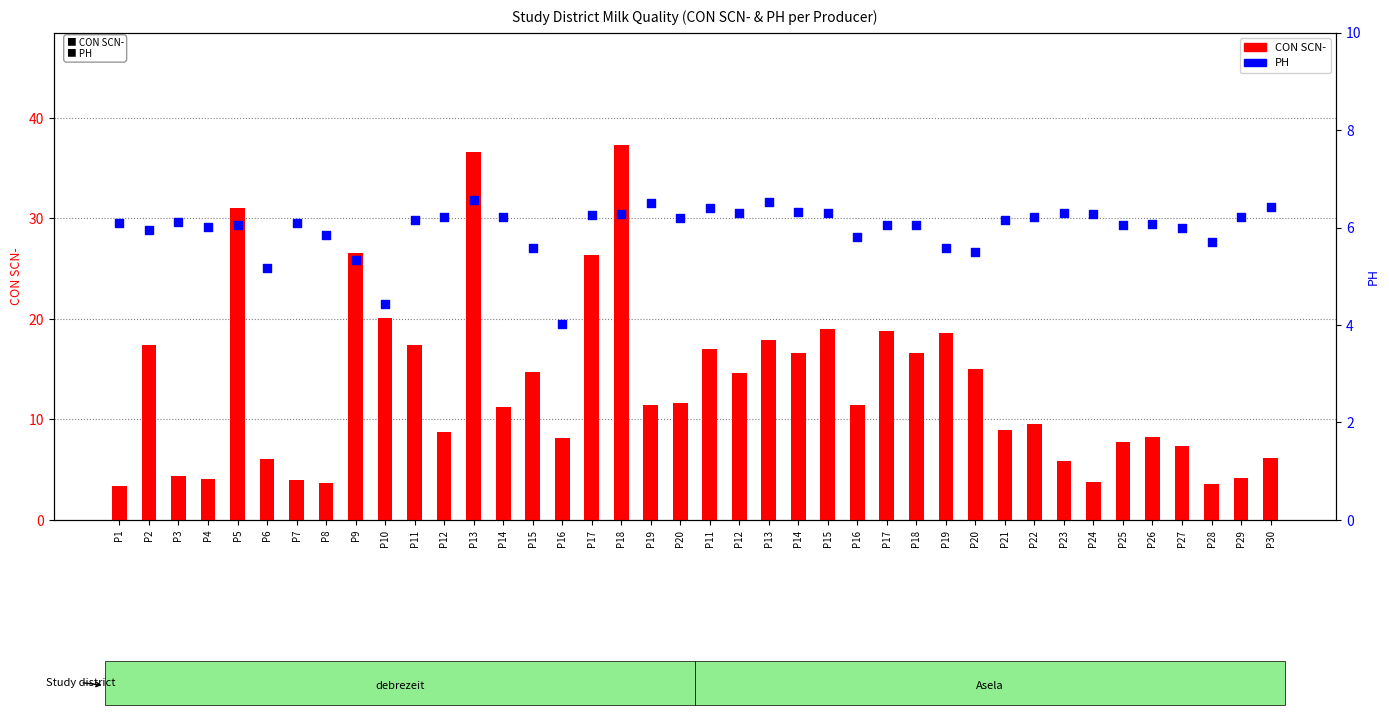

What are all the series names shown in the legend?

CON SCN-, PH